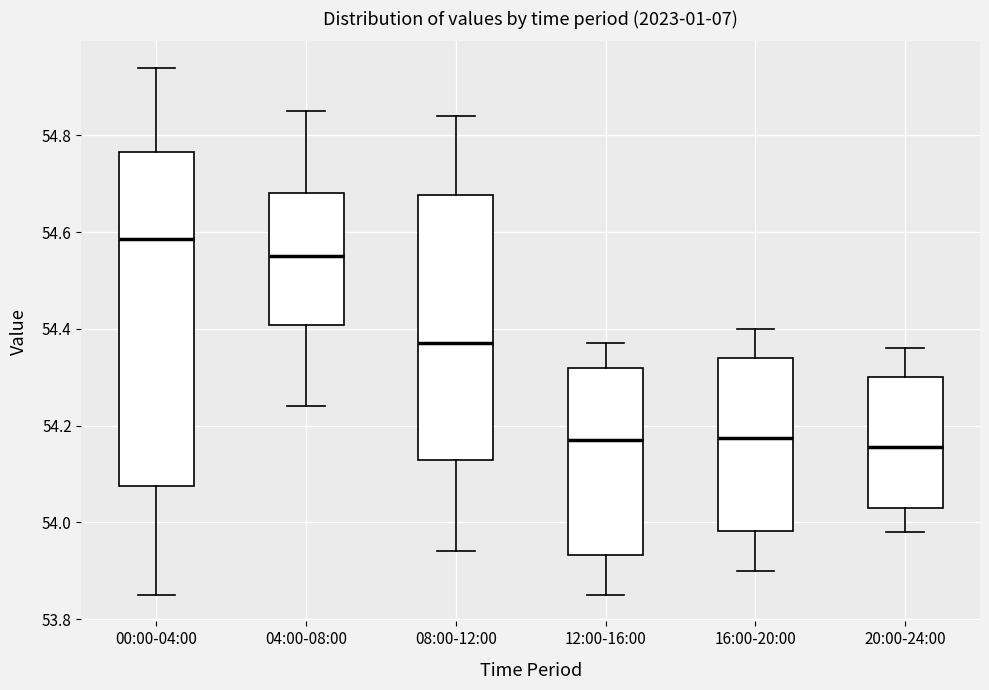

Which box is the tallest, from its lower edge to its upper edge?

00:00-04:00